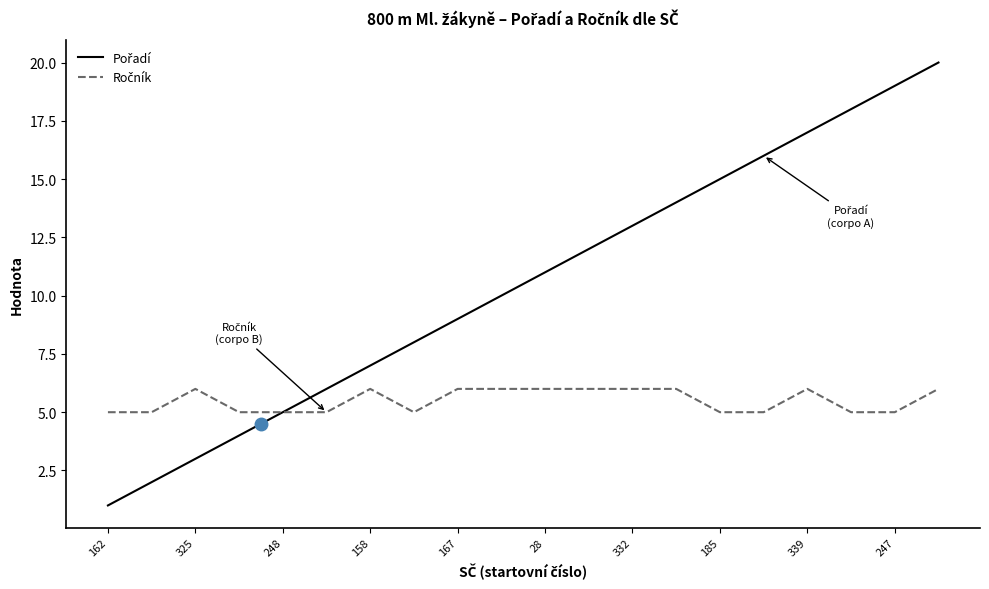

List the series in order of their overall mean, lowest first.

Ročník, Pořadí